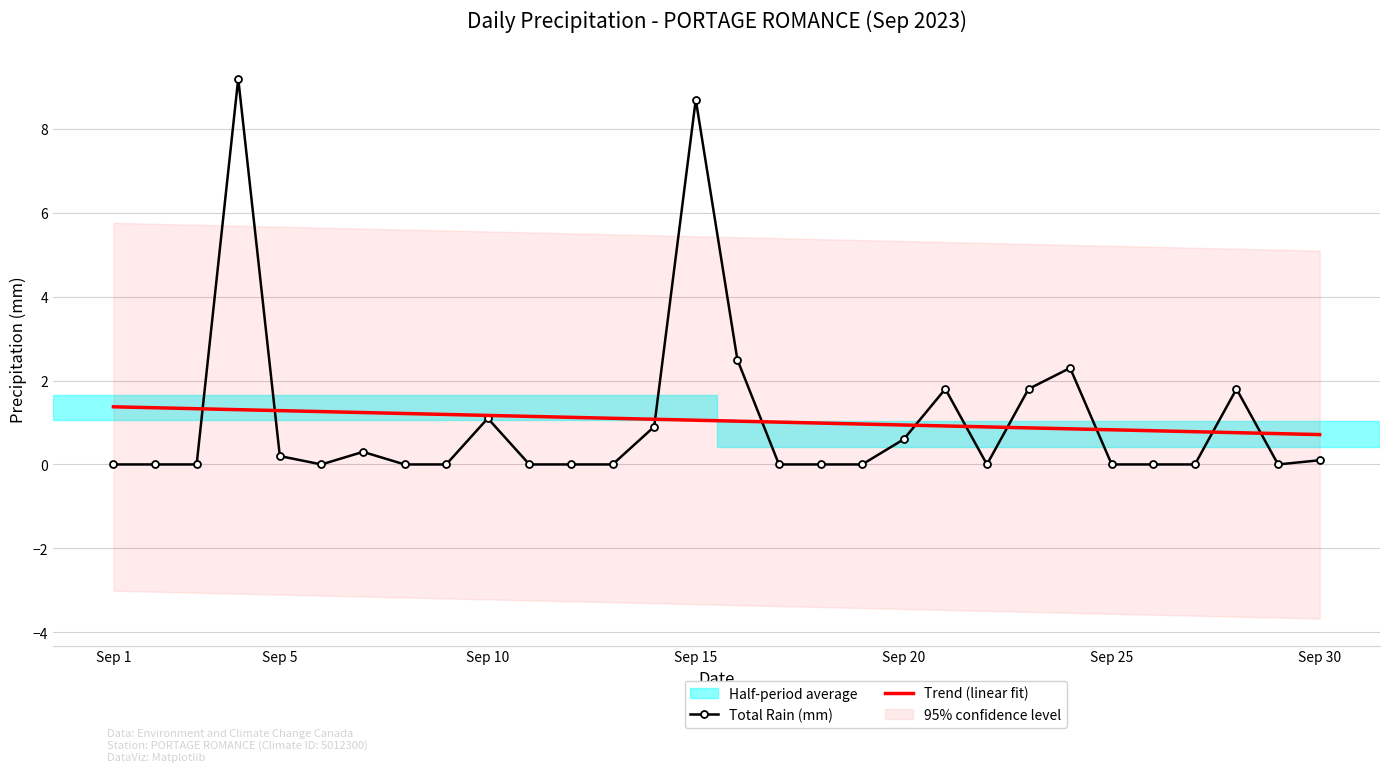

Which category has the lowest value in the Total Rain (mm) series?

Sep 1